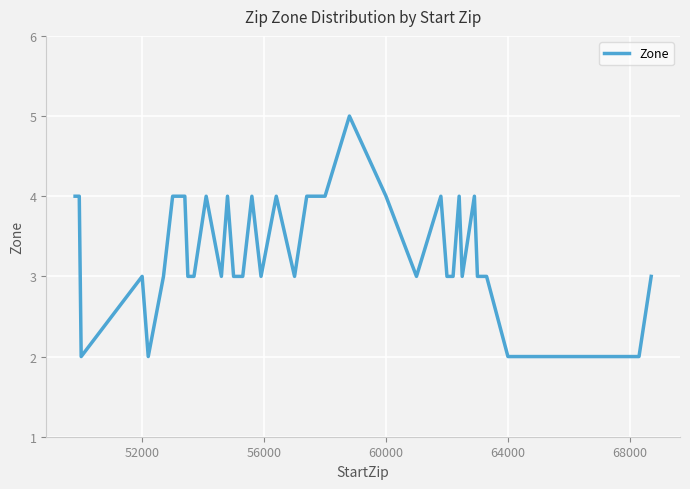

Reading left to right, what are all the values shown in this chart?

4	4	4	4	4	2	3	2	3	4	4	3	3	4	3	4	3	3	4	3	4	3	4	4	5	4	3	4	3	3	4	3	4	3	3	2	2	2	2	3